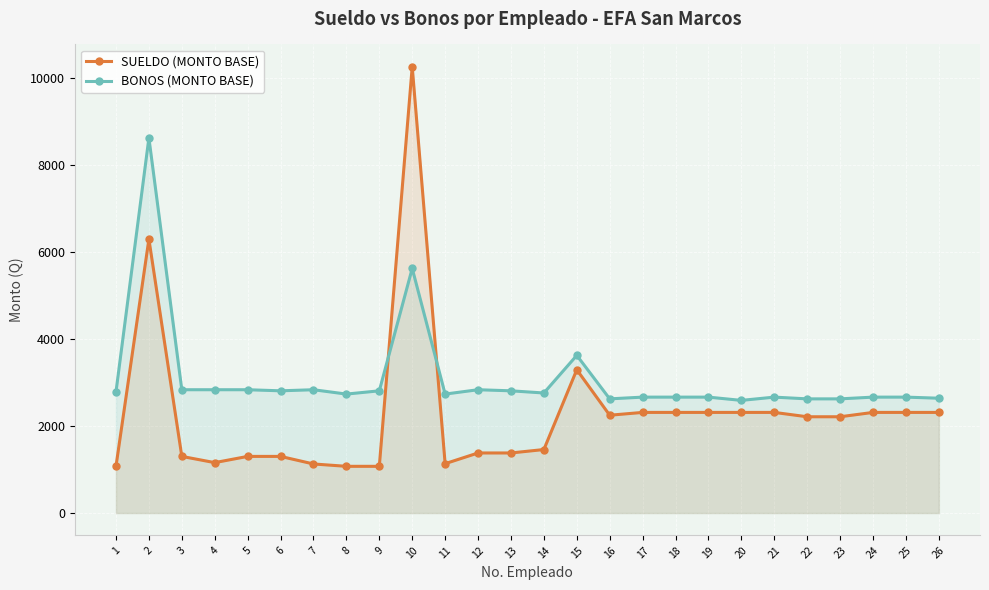

Which series has the largest range (max minus min)?

SUELDO (MONTO BASE)